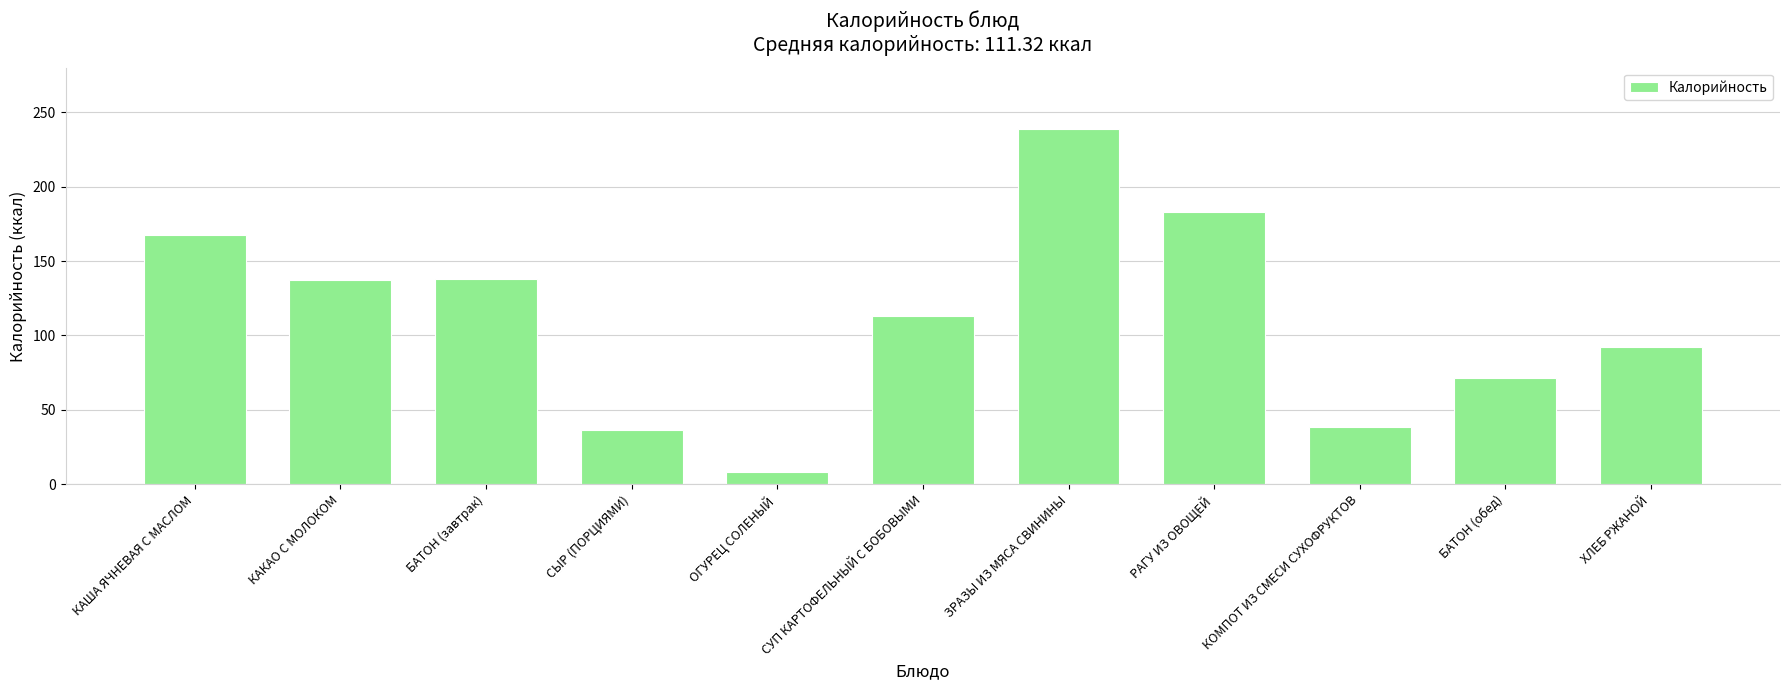

Approximately how many times larger is the value at СЫР (ПОРЦИЯМИ) compared to ХЛЕБ РЖАНОЙ?

0.4